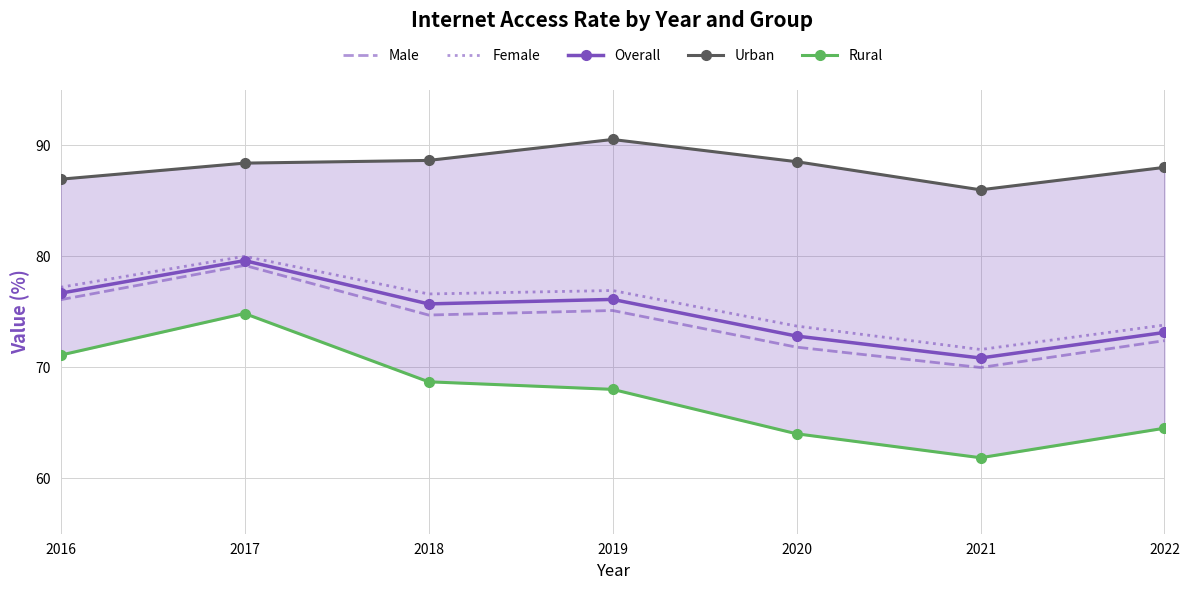

Where is Urban nearest to the value 88?

2022